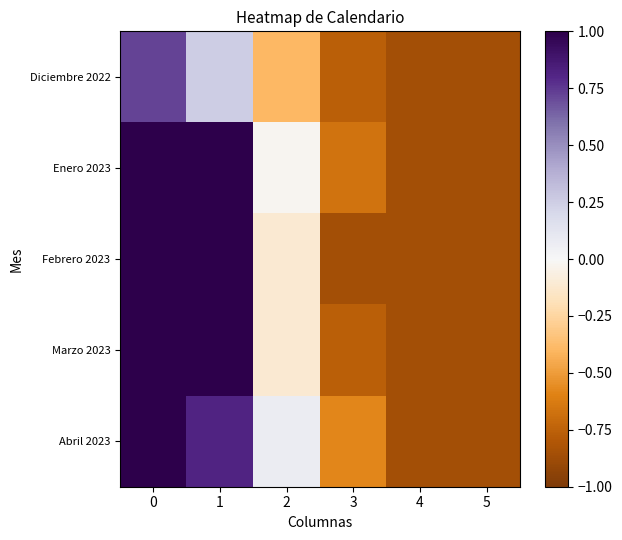

Rank the series at 1 from highest to lowest value.

Enero 2023, Marzo 2023, Febrero 2023, Abril 2023, Diciembre 2022